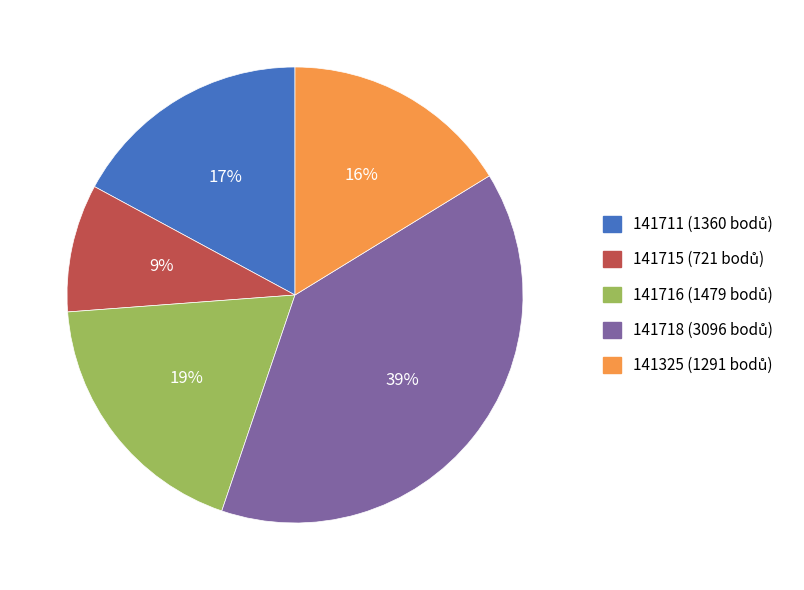

Count the number of slices in the pie.

5